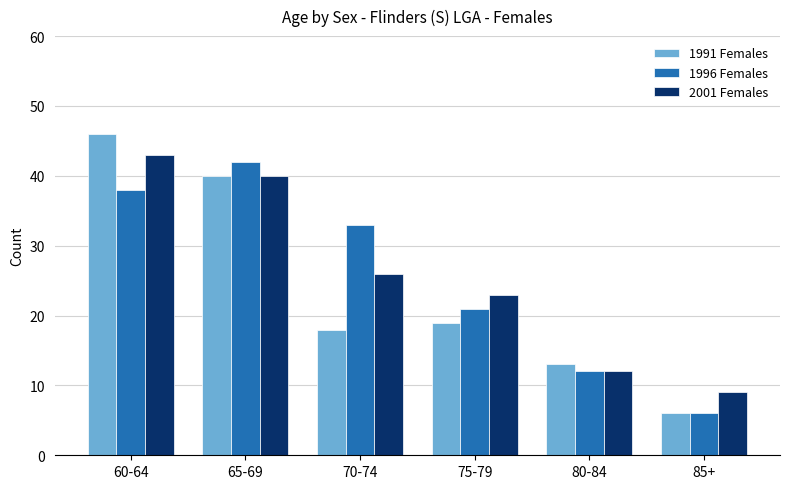

At which label does 1996 Females reach its peak?

65-69